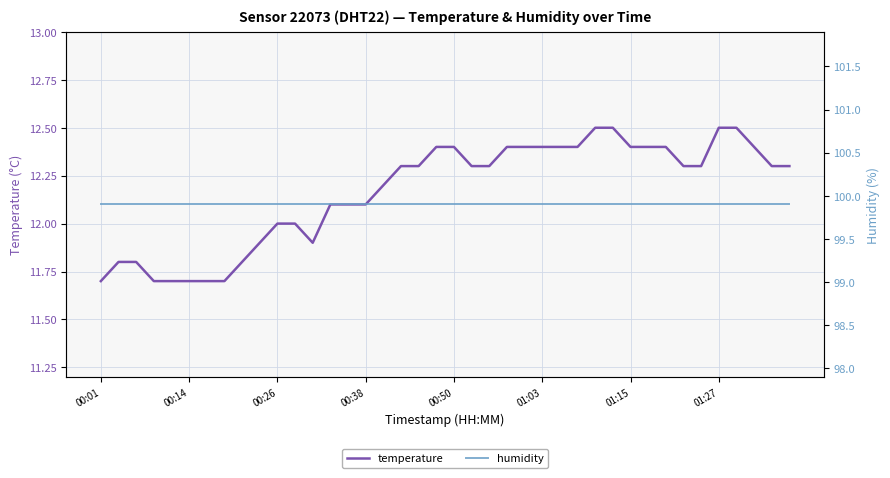

True or false: humidity and temperature intersect in this chart.

False